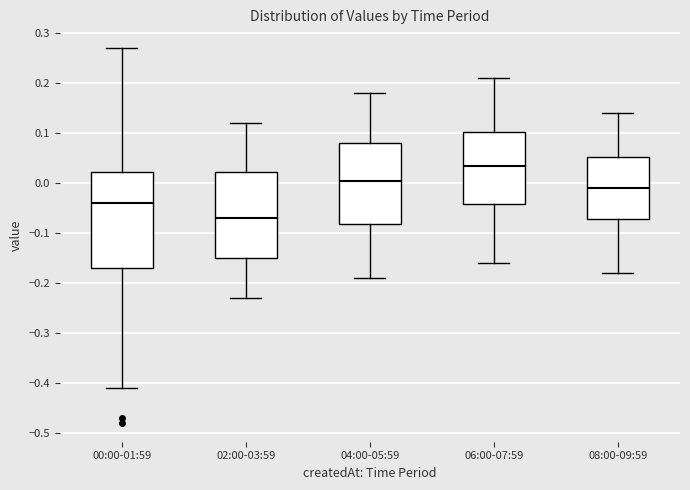

Reading left to right, transcribe this box plot: for each box, give where its median line is, the range the box spans, and where its two whiskers end, as read against the y-axis. The values are not printed on the chart, so give them approximately, as read against the axis.

00:00-01:59: median -0.04, box -0.17 to 0.02, whiskers -0.41 to 0.27
02:00-03:59: median -0.07, box -0.15 to 0.02, whiskers -0.23 to 0.12
04:00-05:59: median 0.01, box -0.08 to 0.08, whiskers -0.19 to 0.18
06:00-07:59: median 0.04, box -0.04 to 0.10, whiskers -0.16 to 0.21
08:00-09:59: median -0.01, box -0.07 to 0.05, whiskers -0.18 to 0.14